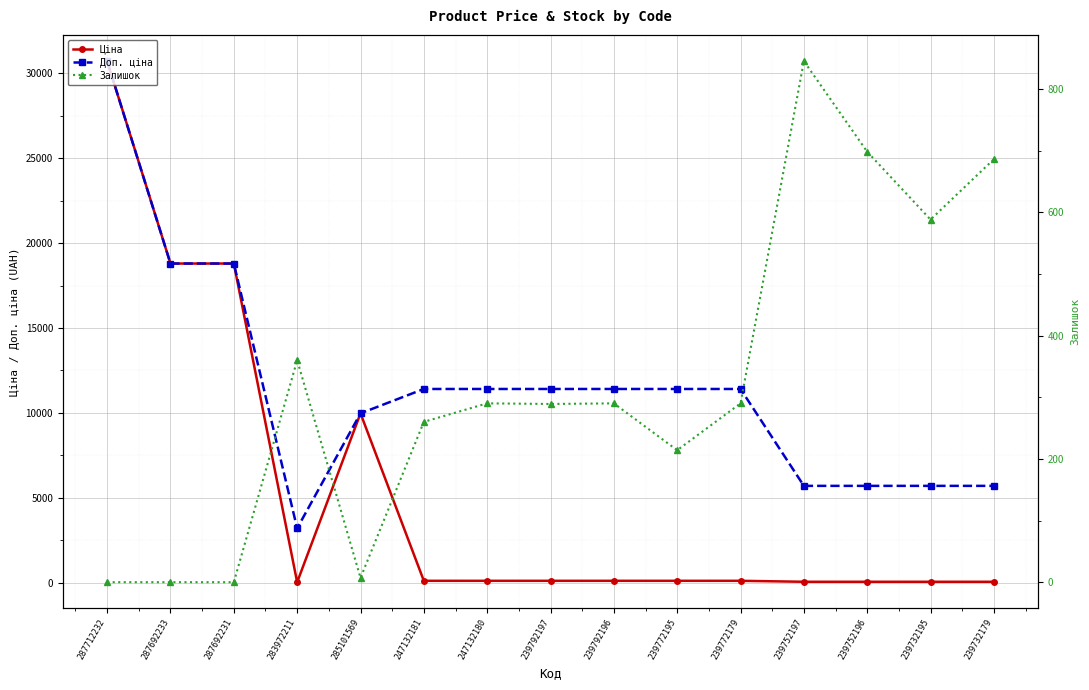

What is the value of the Доп. ціна point at the 11th from the left?

11410.0